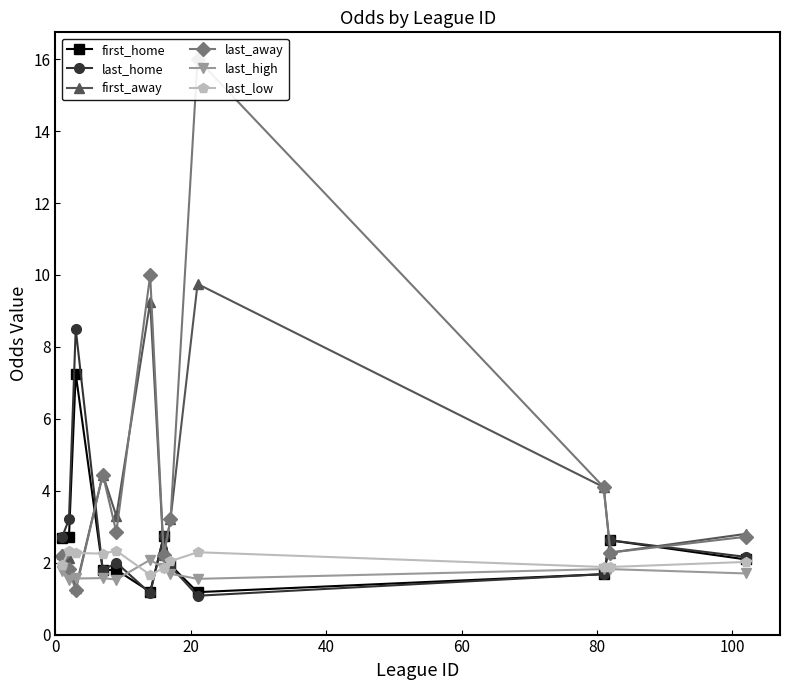

True or false: last_home and first_away cross at least once.

True